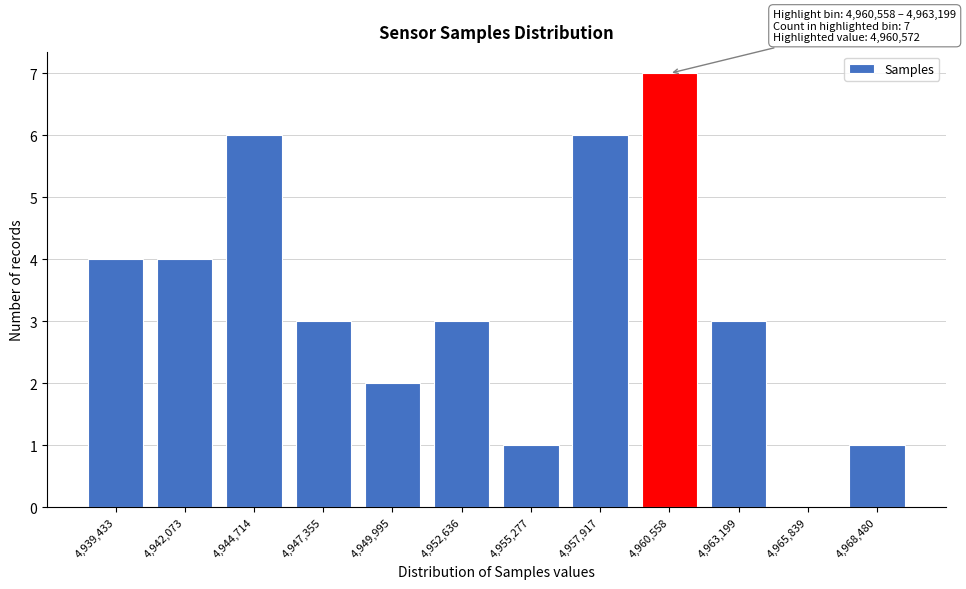

Reading right to left, what are all the values shown in this chart?

4,968,480=1	4,965,839=0	4,963,199=3	4,960,558=7	4,957,917=6	4,955,277=1	4,952,636=3	4,949,995=2	4,947,355=3	4,944,714=6	4,942,073=4	4,939,433=4